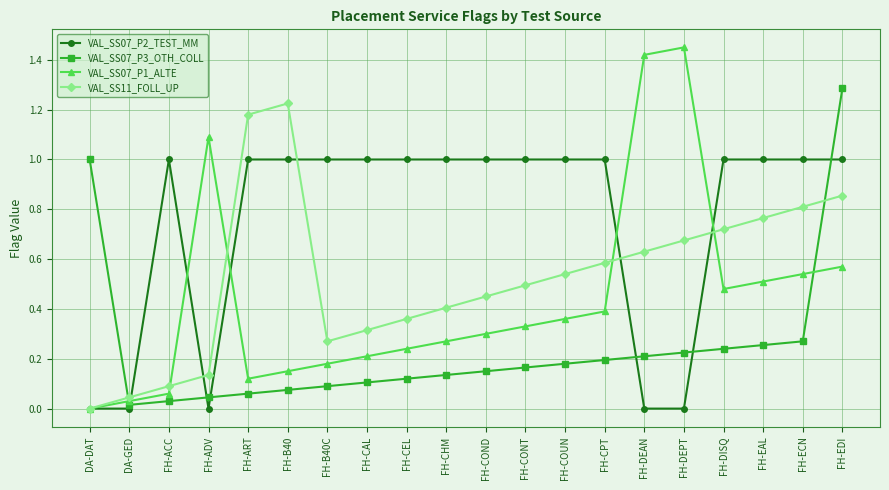

Between FH-ART and FH-CHM, which series saw the biggest shift?

VAL_SS11_FOLL_UP